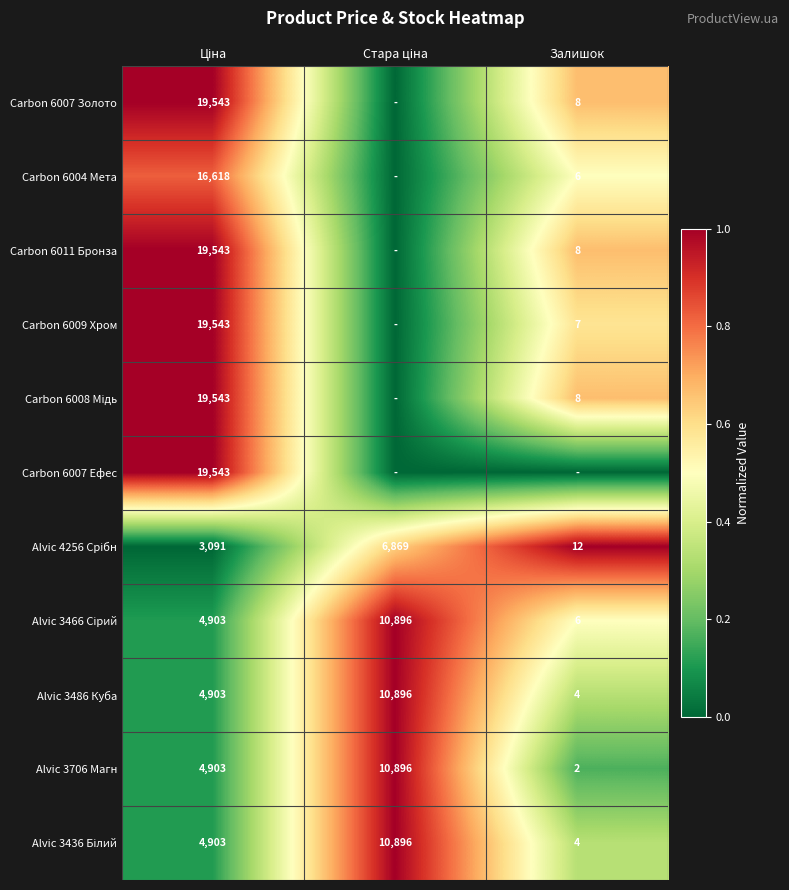

What is the difference between the maximum and minimum values in the Alvic 3486 Куба series?

10892